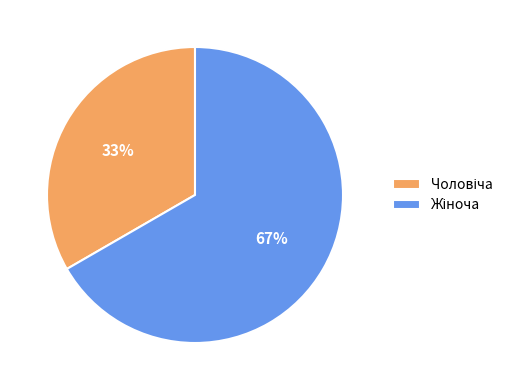

Is there a majority slice in this chart?

Yes